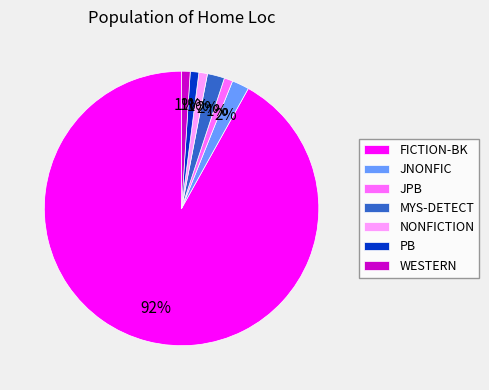

Which slice is the largest?

FICTION-BK